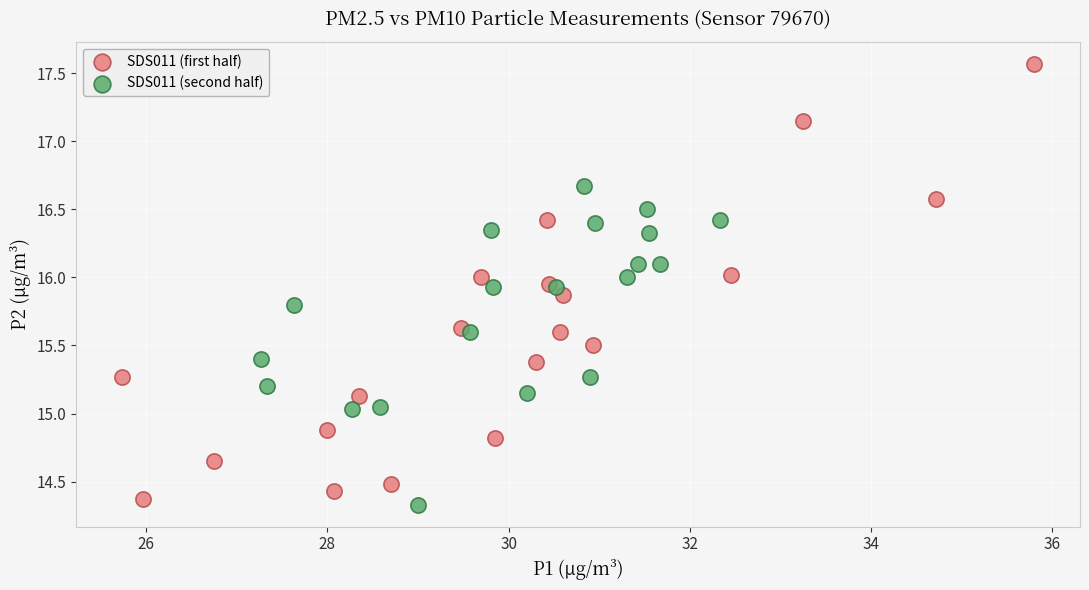

Which series has the widest spread of Y values?

SDS011 (first half)